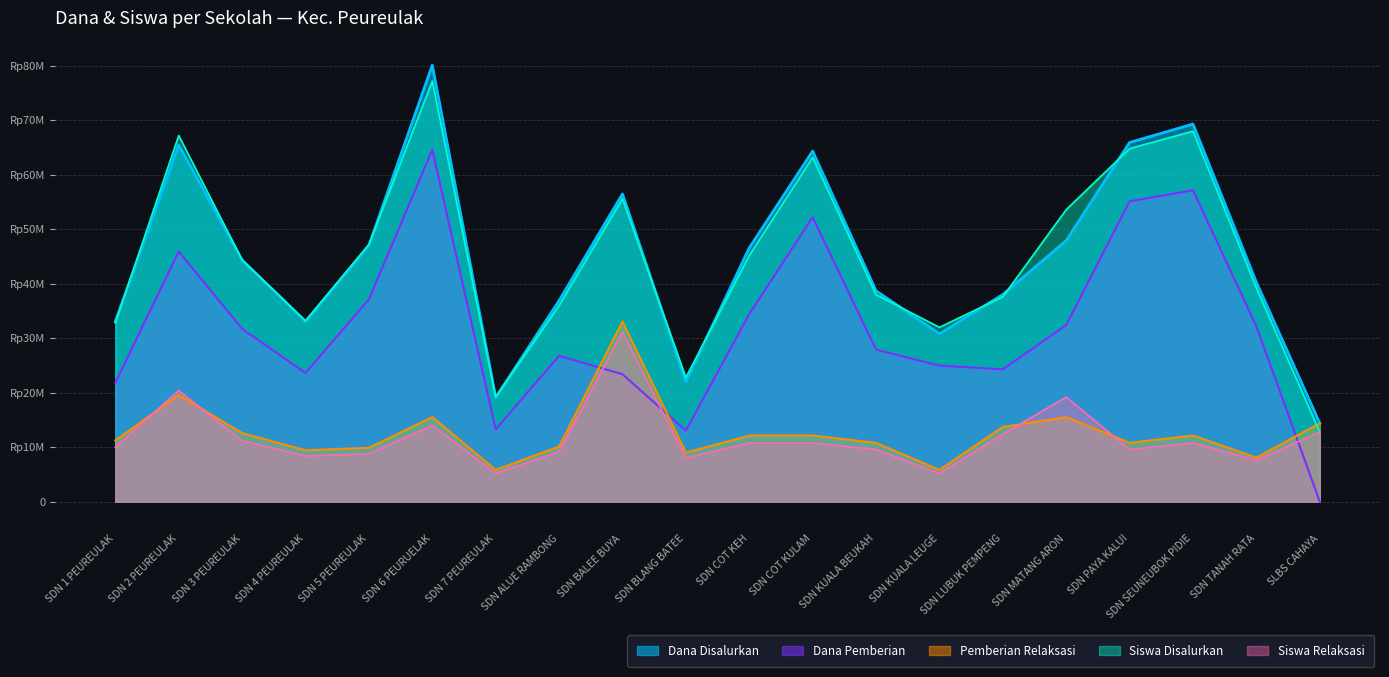

What position from the right is SDN PAYA KALUI?

4